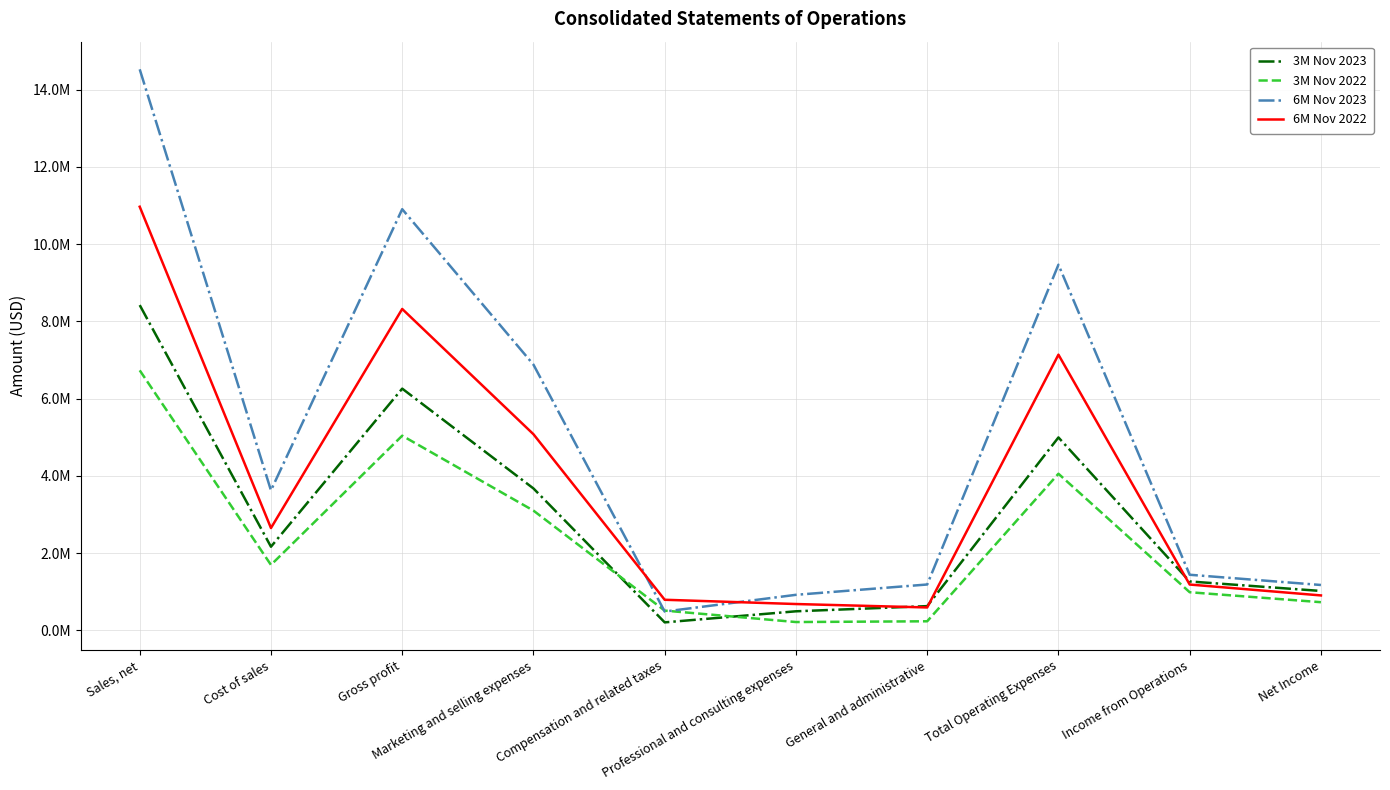

Does the chart display data point markers on the line(s)?

No